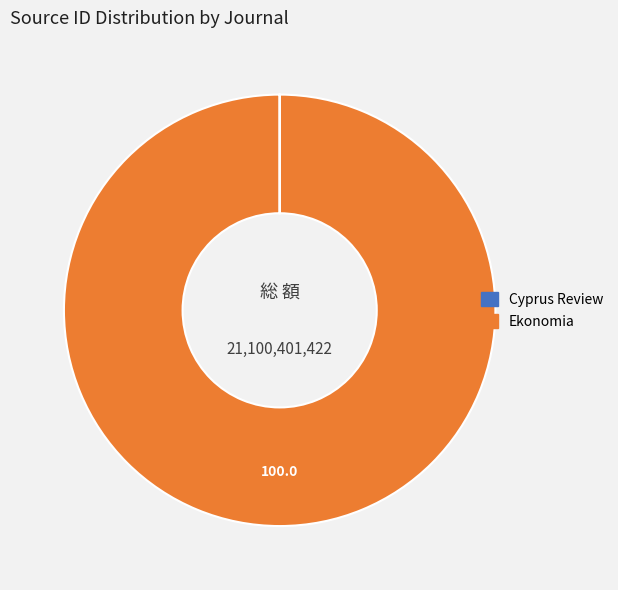

What is the majority slice?

Ekonomia